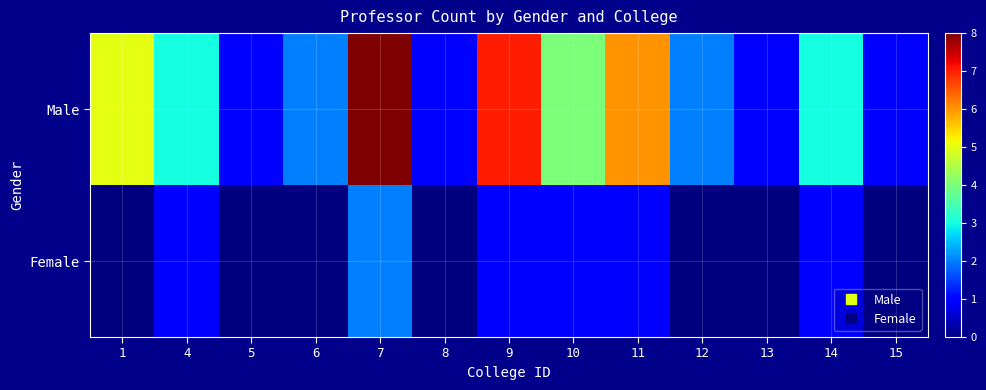

Reading right to left, transcribe all the data shown in this chart.

Male: 15=1	14=3	13=1	12=2	11=6	10=4	9=7	8=1	7=8	6=2	5=1	4=3	1=5
Female: 15=0	14=1	13=0	12=0	11=1	10=1	9=1	8=0	7=2	6=0	5=0	4=1	1=0